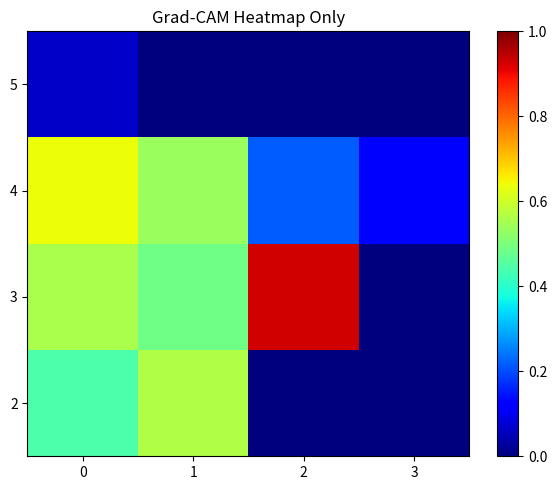

Rank the series by their maximum value, from highest to lowest.

3, 4, 2, 5